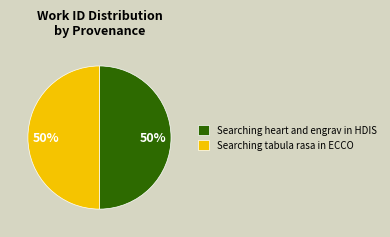

The Searching tabula rasa in ECCO slice represents 64% of the pie. True or false?

False